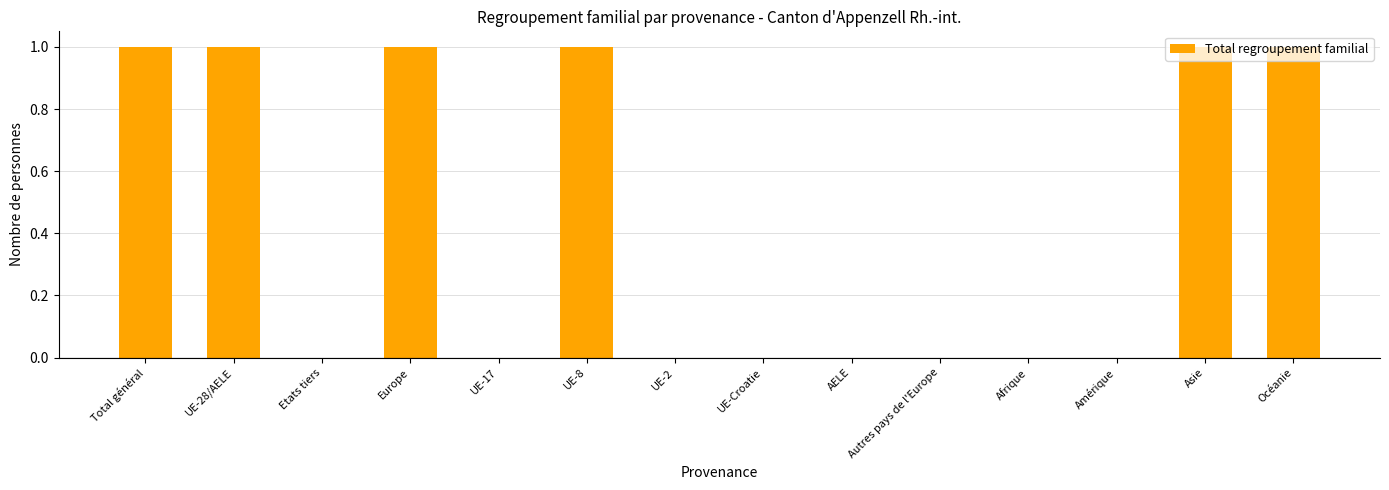

What is the maximum value shown in the chart?

1